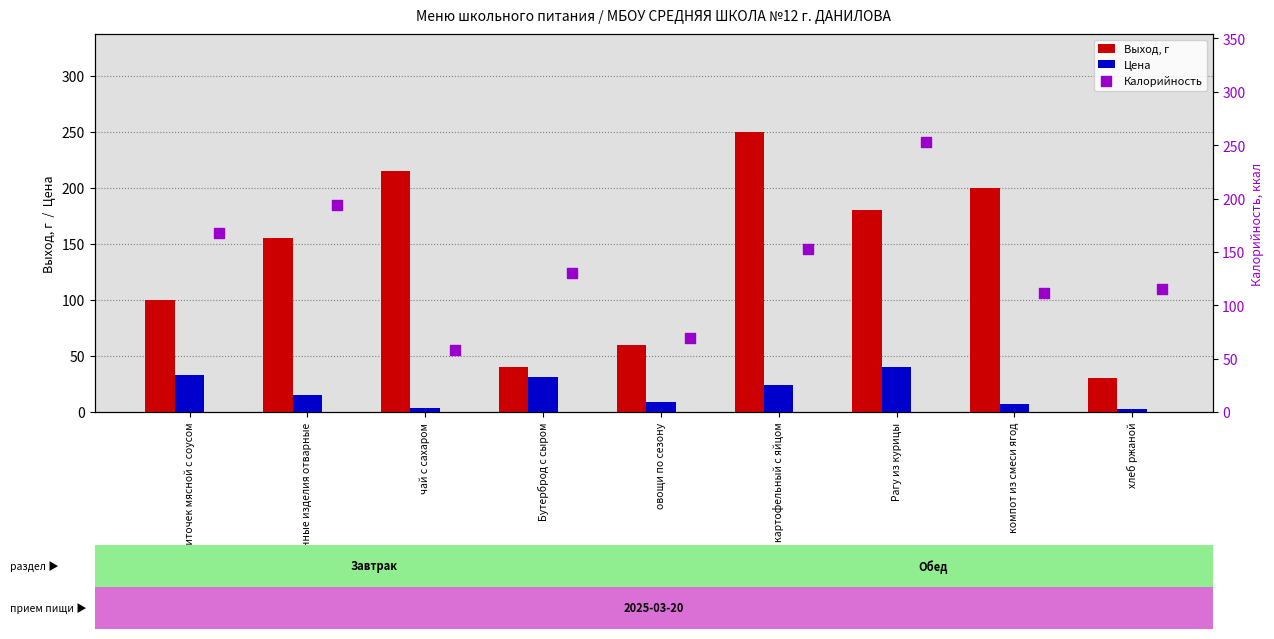

Which series contains the lowest Y value?

Цена